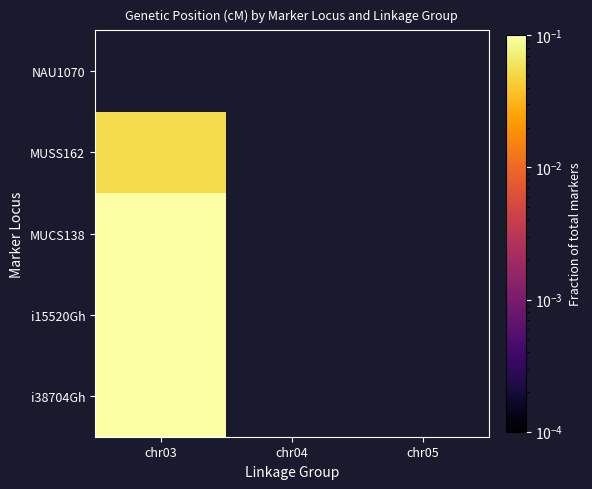

Is the value of MUCS138 at chr03 greater than the value of NAU1070 at chr03?

No